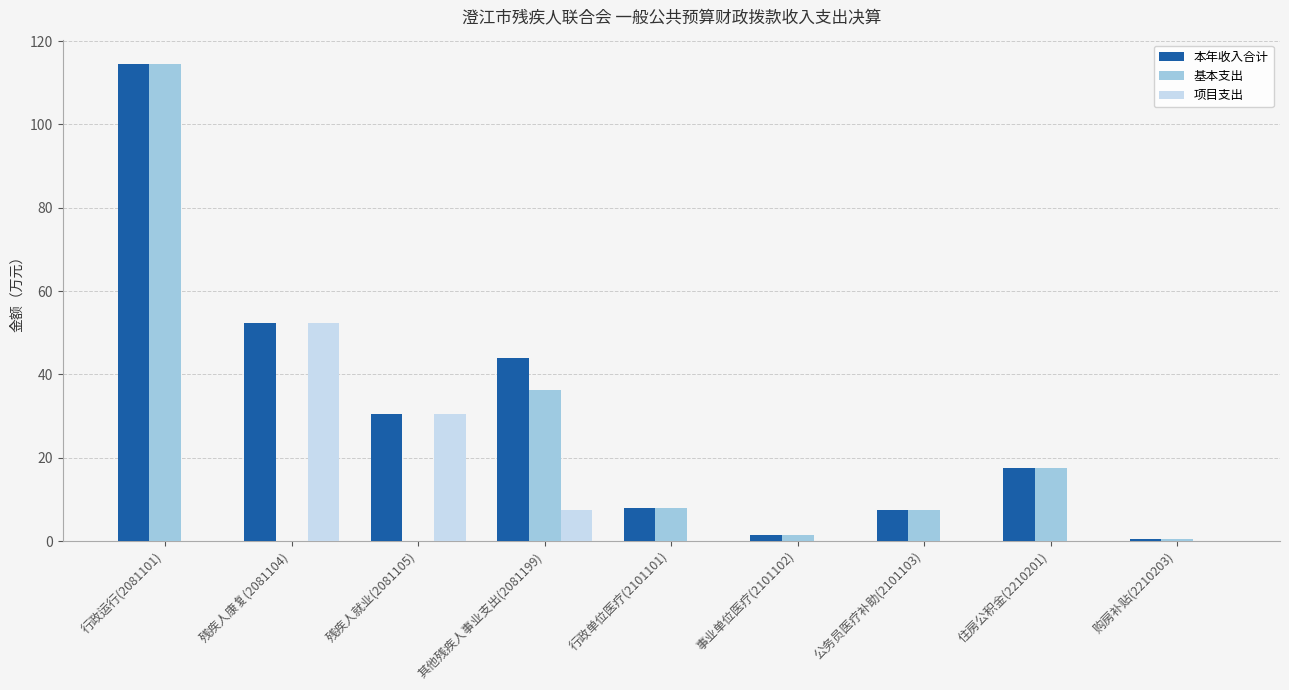

What are all the series names shown in the legend?

本年收入合计, 基本支出, 项目支出